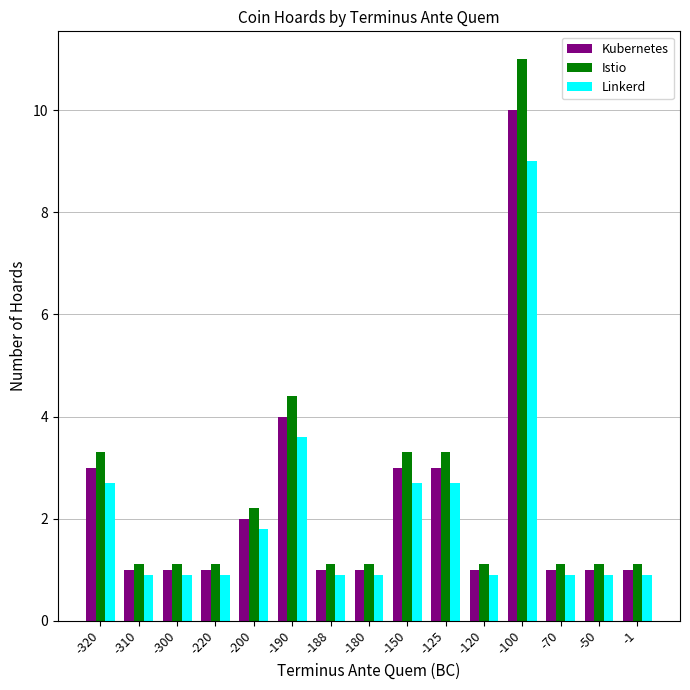

List the series in order of their overall mean, highest first.

Istio, Kubernetes, Linkerd